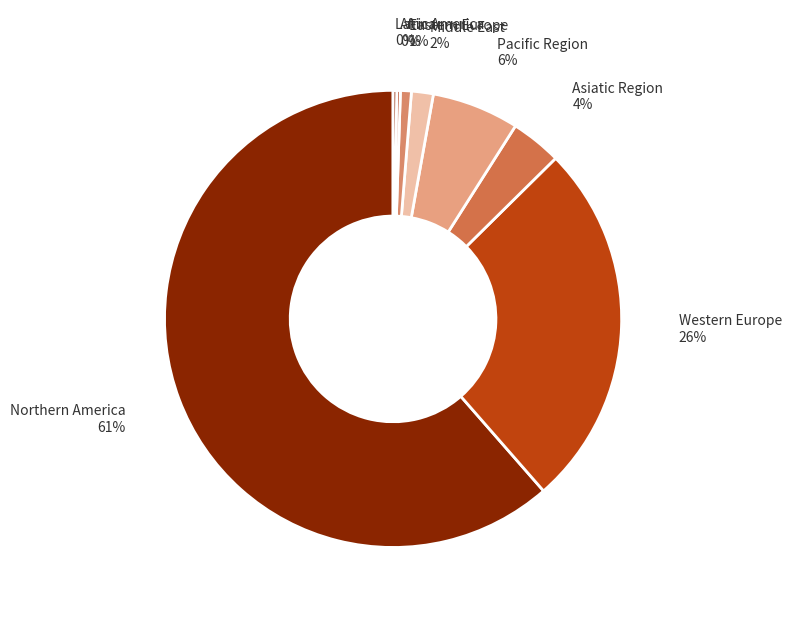

Count the number of slices in the pie.

8